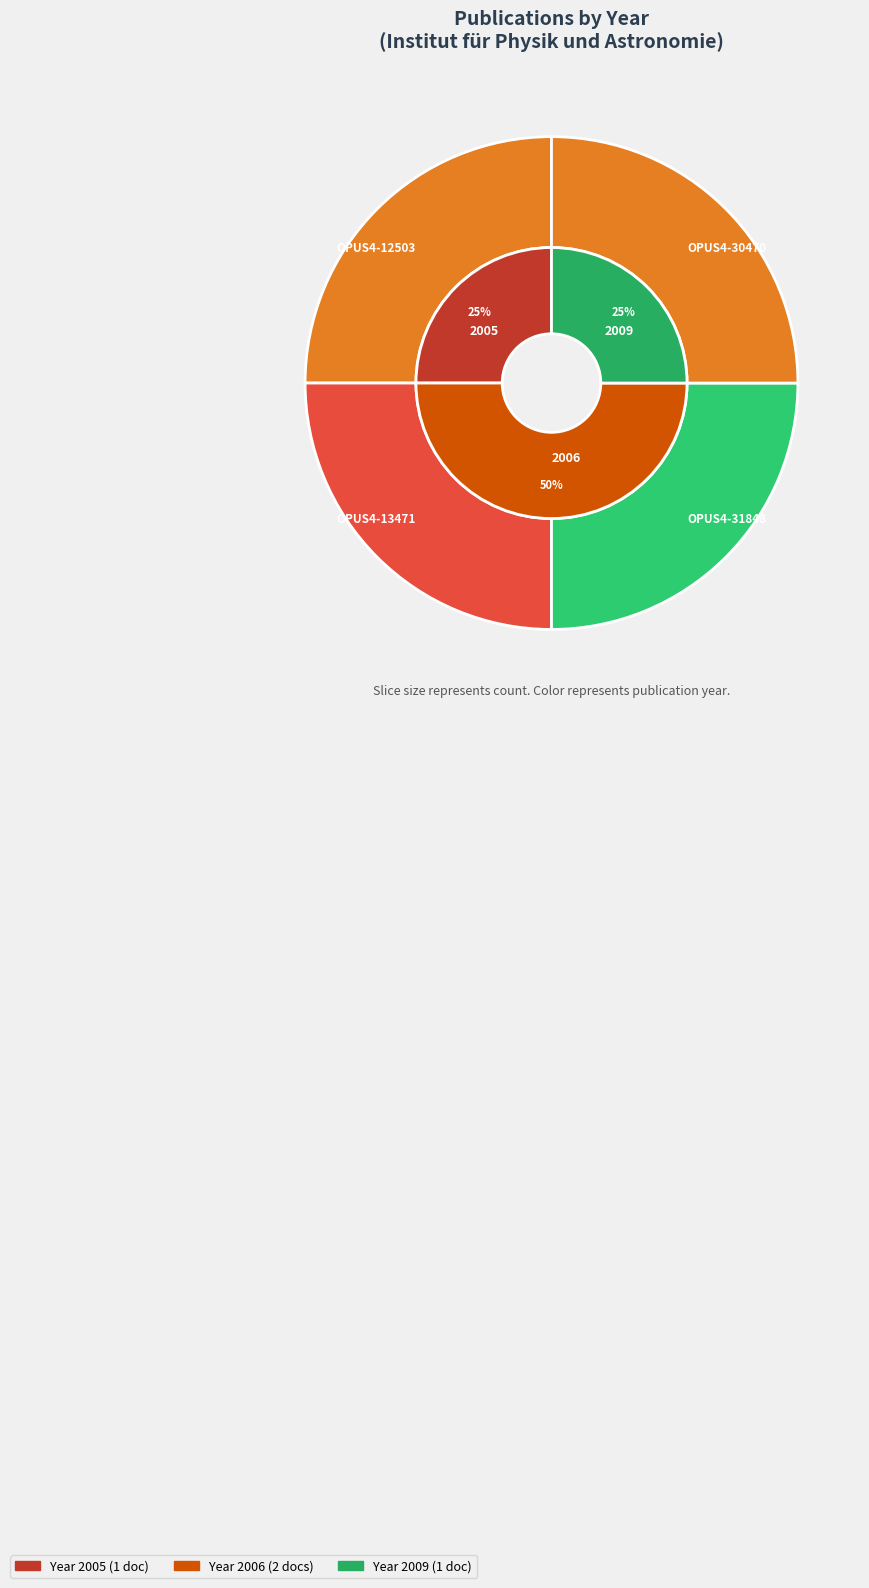

To the nearest percent, what portion does OPUS4-30470 represent?

25%